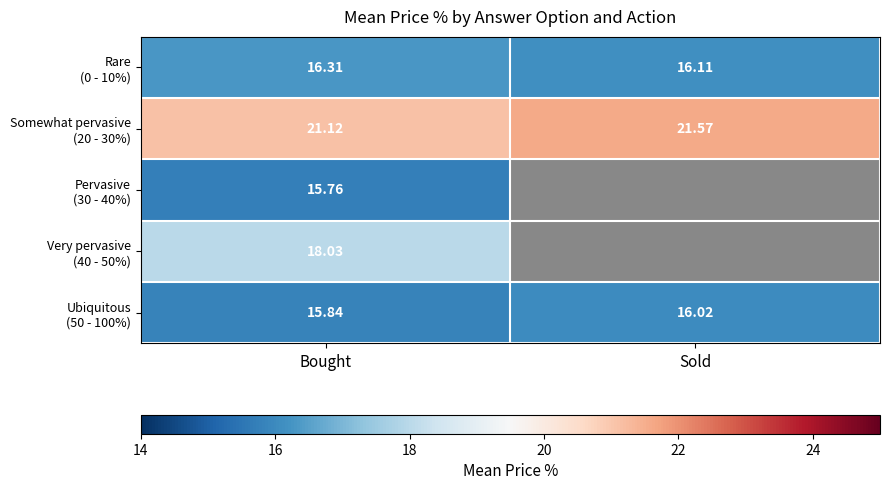

The value of Rare (0 - 10%) at Sold is 23.4. True or false?

False